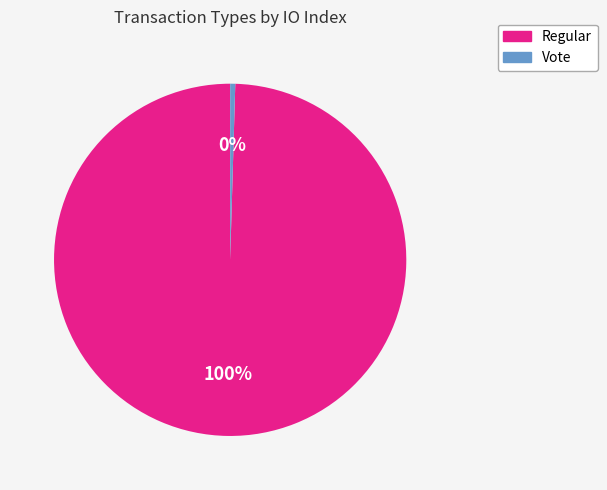

To the nearest percent, what is the average slice percentage?

50%